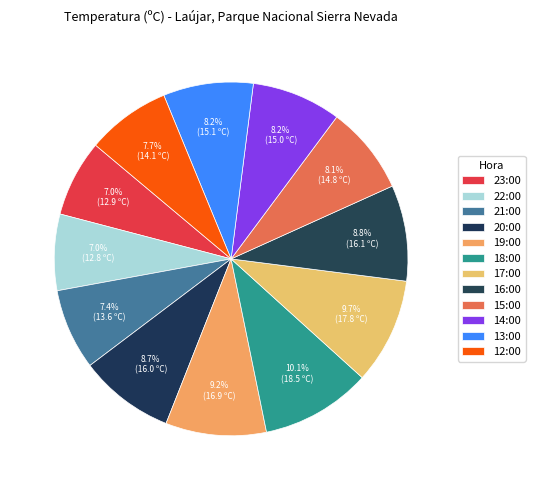

What percentage is NOT represented by 23:00?

93.0%